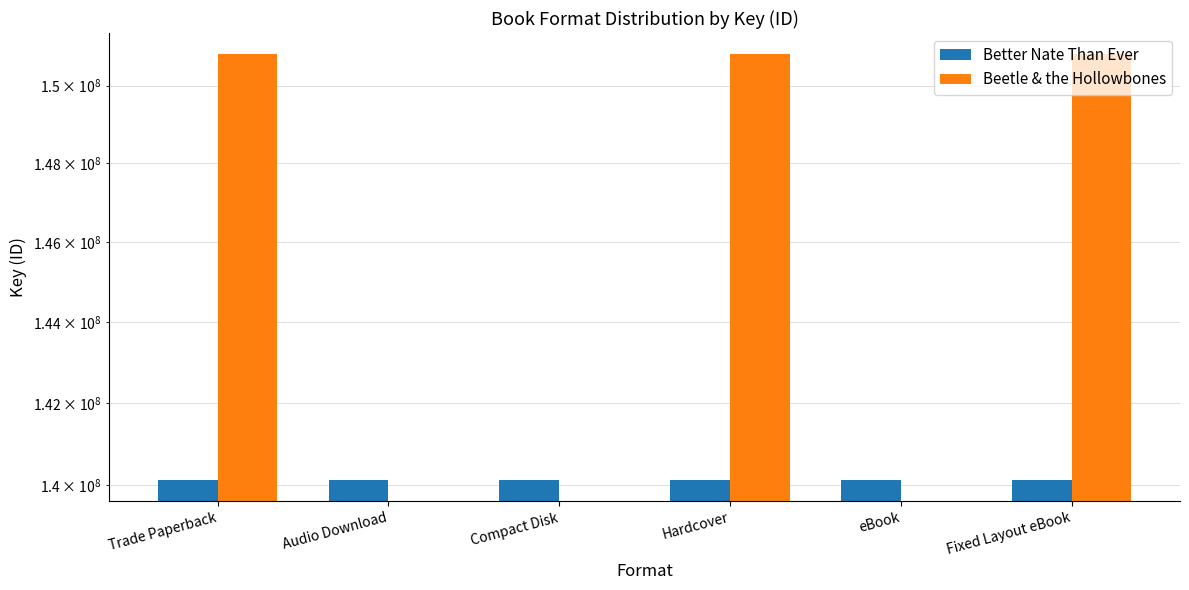

What position from the right is Audio Download?

5